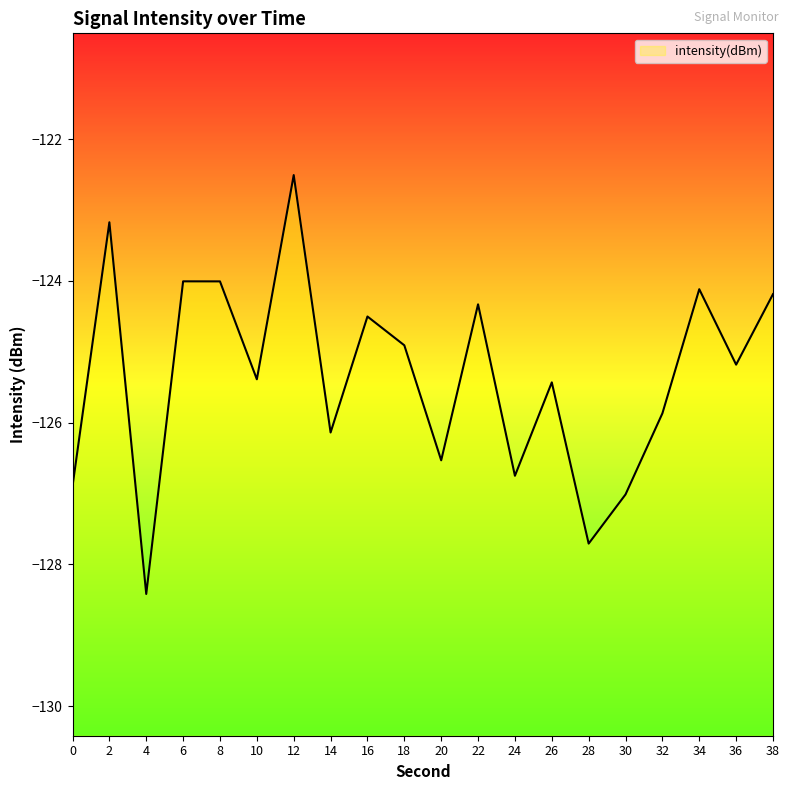

Reading left to right, what are all the values shown in this chart?

-126.9	-123.2	-128.4	-124.0	-124.0	-125.4	-122.5	-126.1	-124.5	-124.9	-126.5	-124.3	-126.7	-125.4	-127.7	-127.0	-125.9	-124.1	-125.2	-124.2